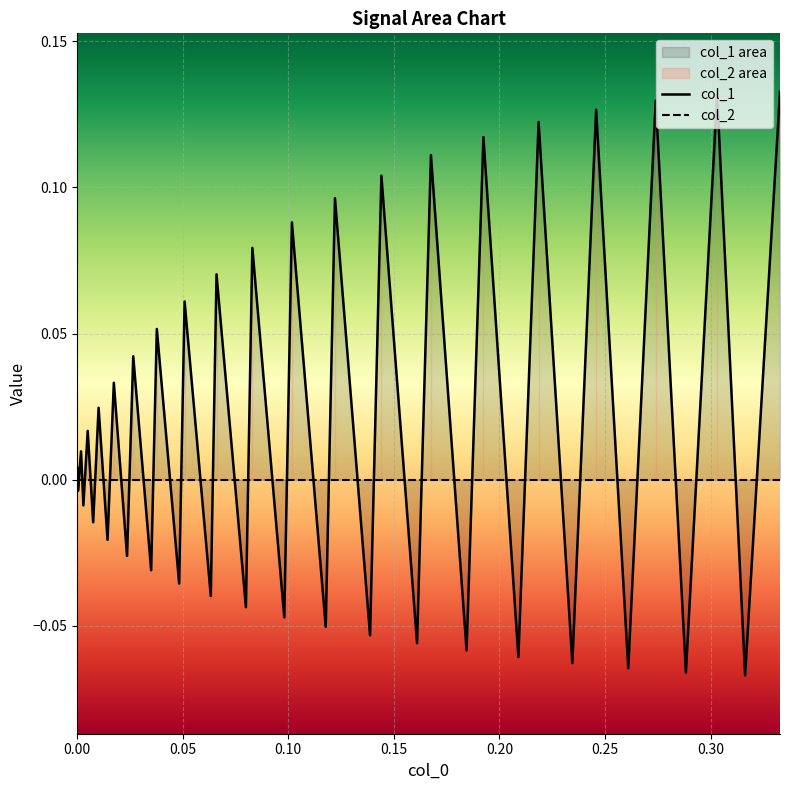

List the series in order of their overall mean, lowest first.

col_2, col_1